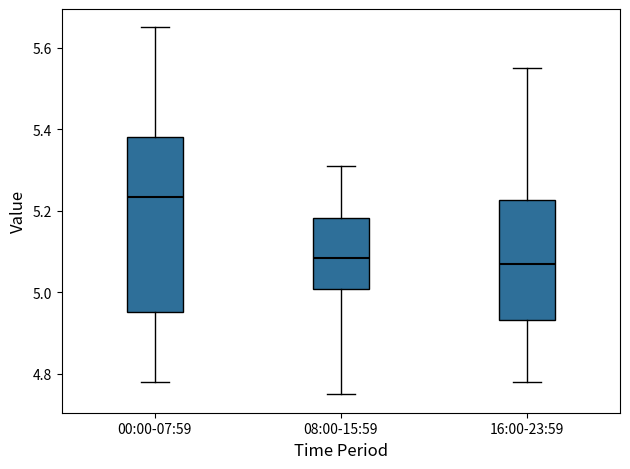

Which box has the highest median line?

00:00-07:59